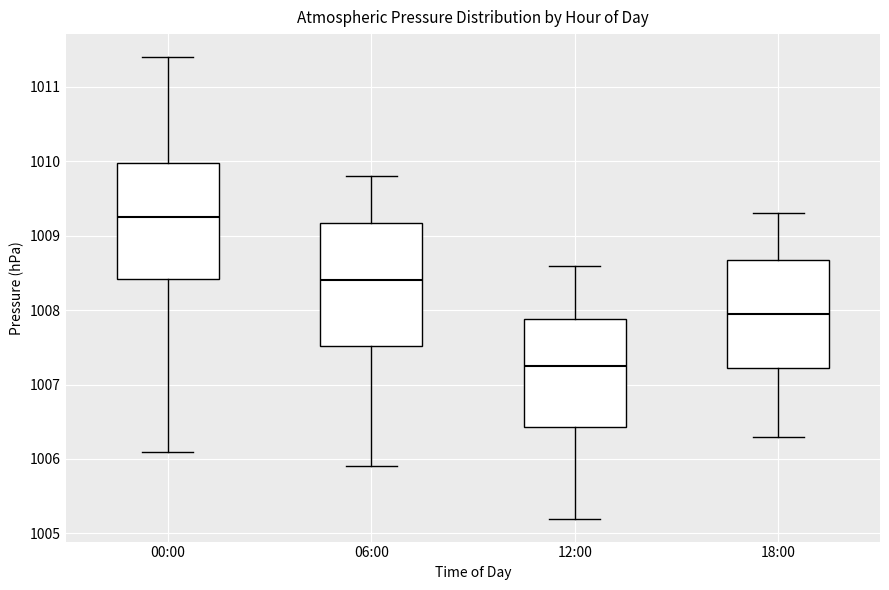

Reading left to right, read every box against the y-axis: the position of its median line, the range the box covers, and the ends of its whiskers. The values are not printed on the chart, so give them approximately, as read against the axis.

00:00: median 1009.3, box 1008.4 to 1010.0, whiskers 1006.1 to 1011.4
06:00: median 1008.4, box 1007.5 to 1009.2, whiskers 1005.9 to 1009.8
12:00: median 1007.3, box 1006.4 to 1007.9, whiskers 1005.2 to 1008.6
18:00: median 1008.0, box 1007.2 to 1008.7, whiskers 1006.3 to 1009.3